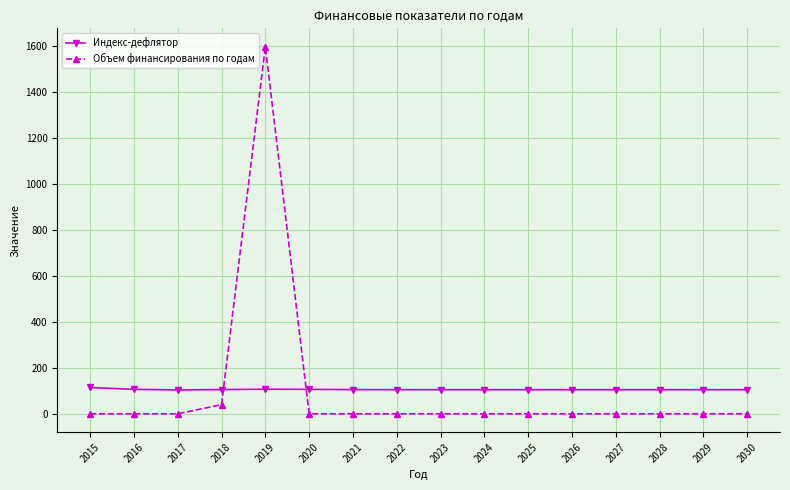

How many lines are shown in the chart?

2